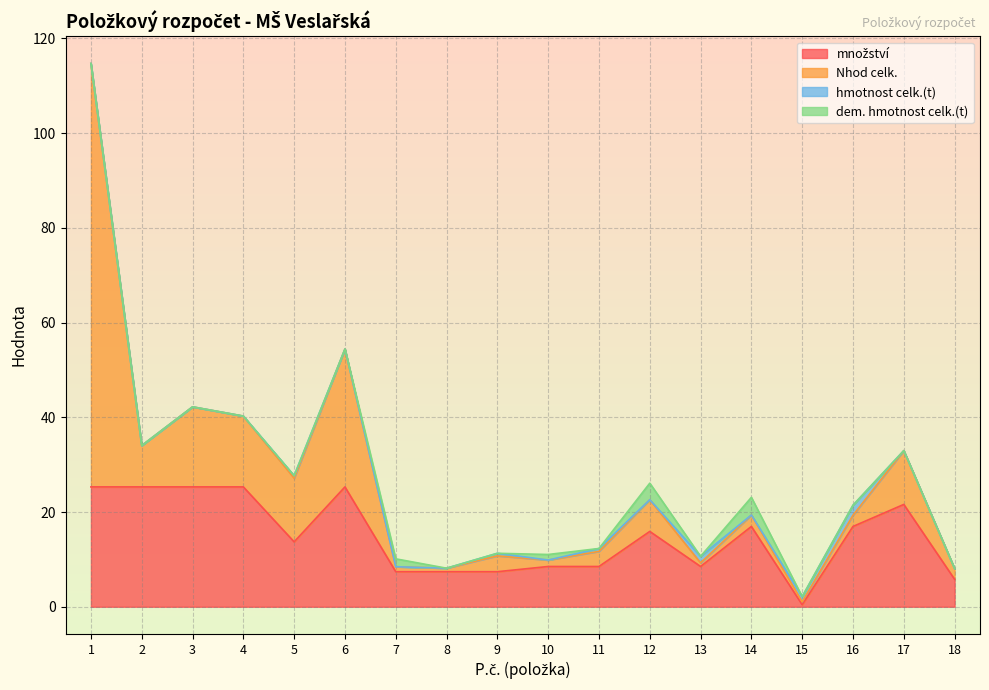

Which has a higher value, 7 or 2?

2